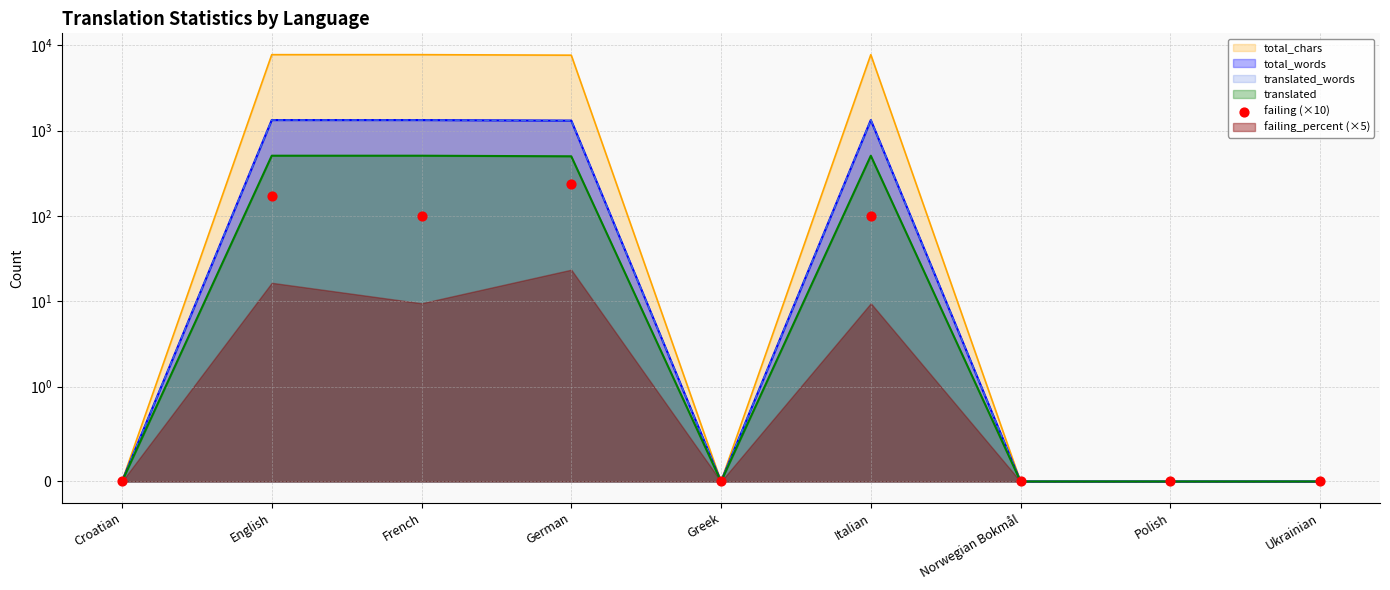

Between English and Croatian, which is larger?

English